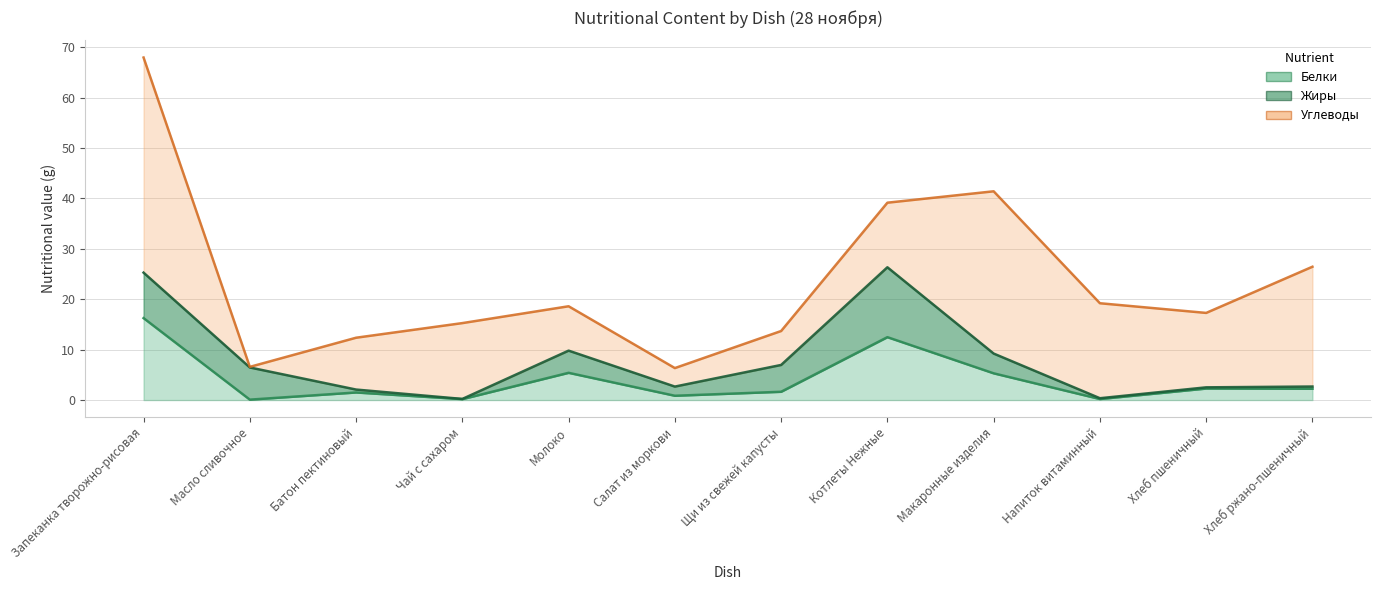

Is it true that Белки equals 1.4 at Молоко?

False